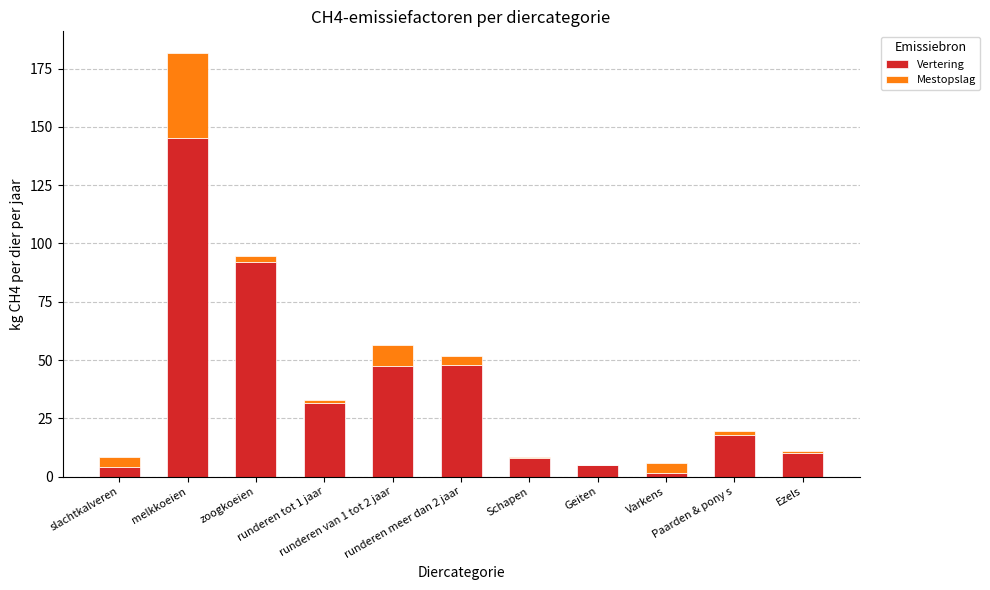

What is the sum of all Vertering values?

410.0